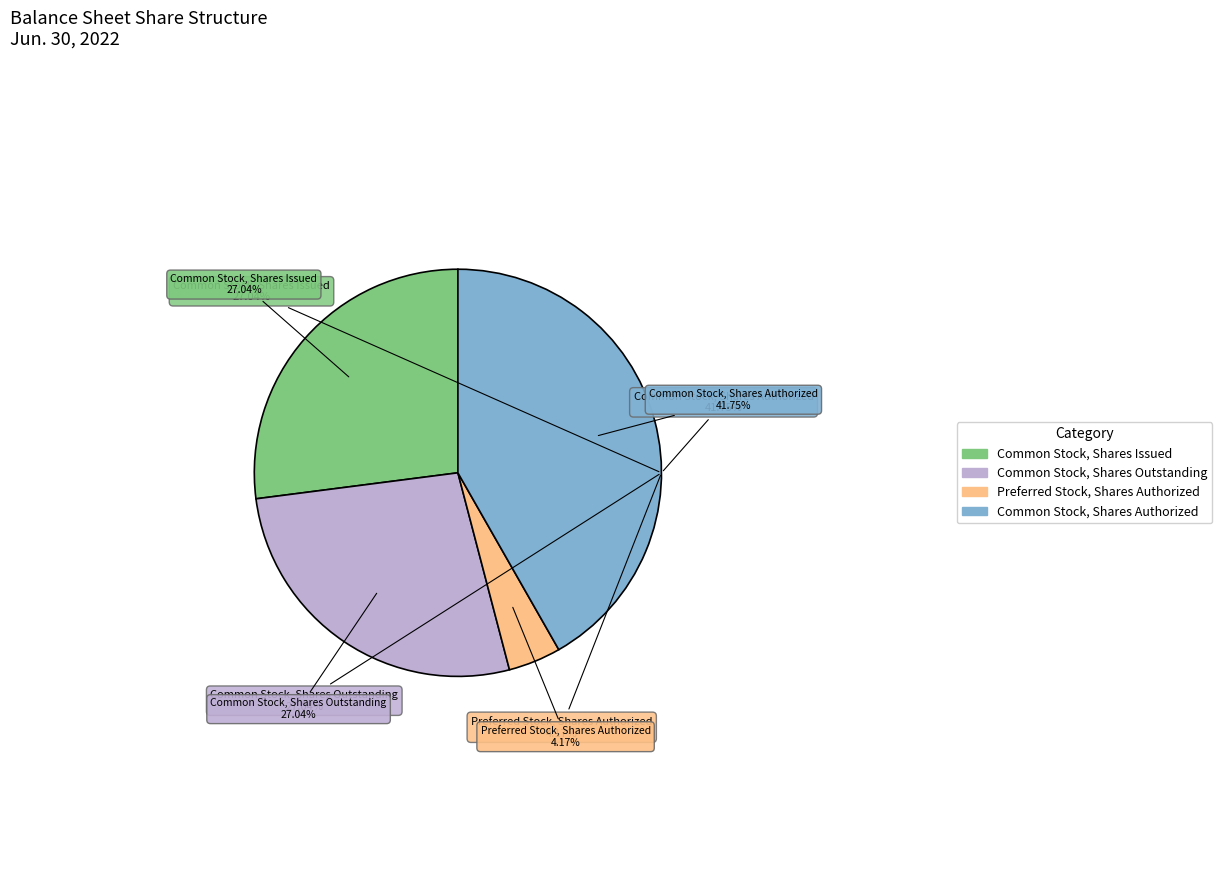

Between Common Stock, Shares Authorized and Common Stock, Shares Issued, which is larger?

Common Stock, Shares Authorized